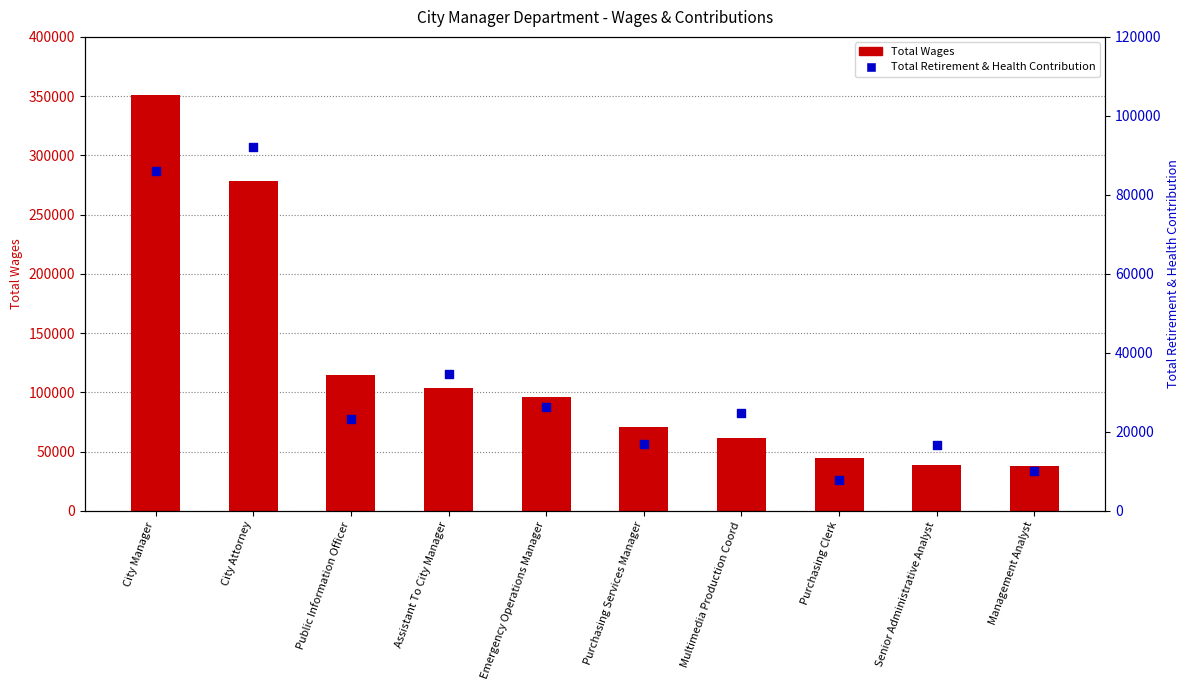

Is the value of Total Retirement & Health Contribution at City Manager greater than the value of Total Wages at Senior Administrative Analyst?

Yes